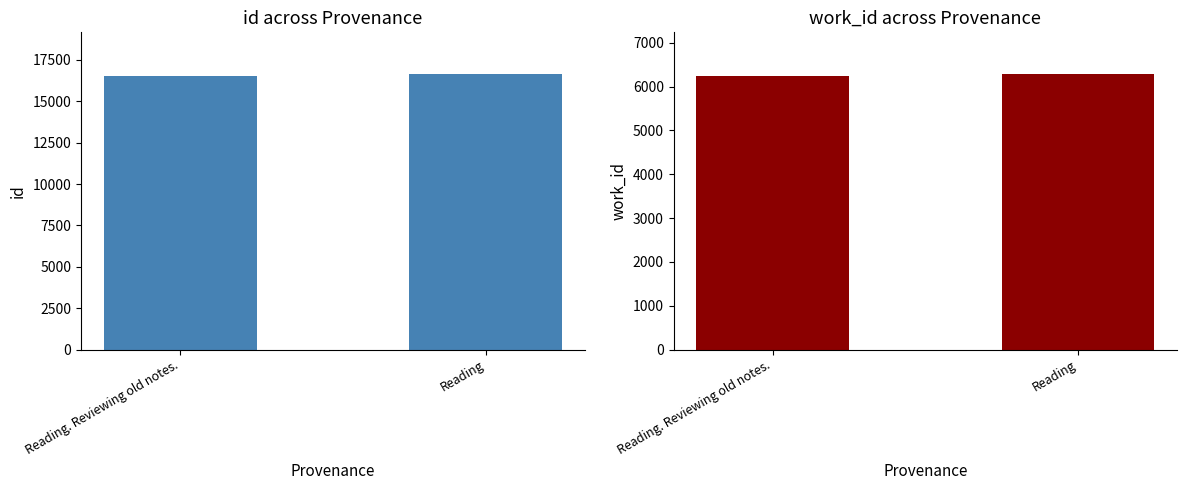

What is the smallest value displayed?

6237